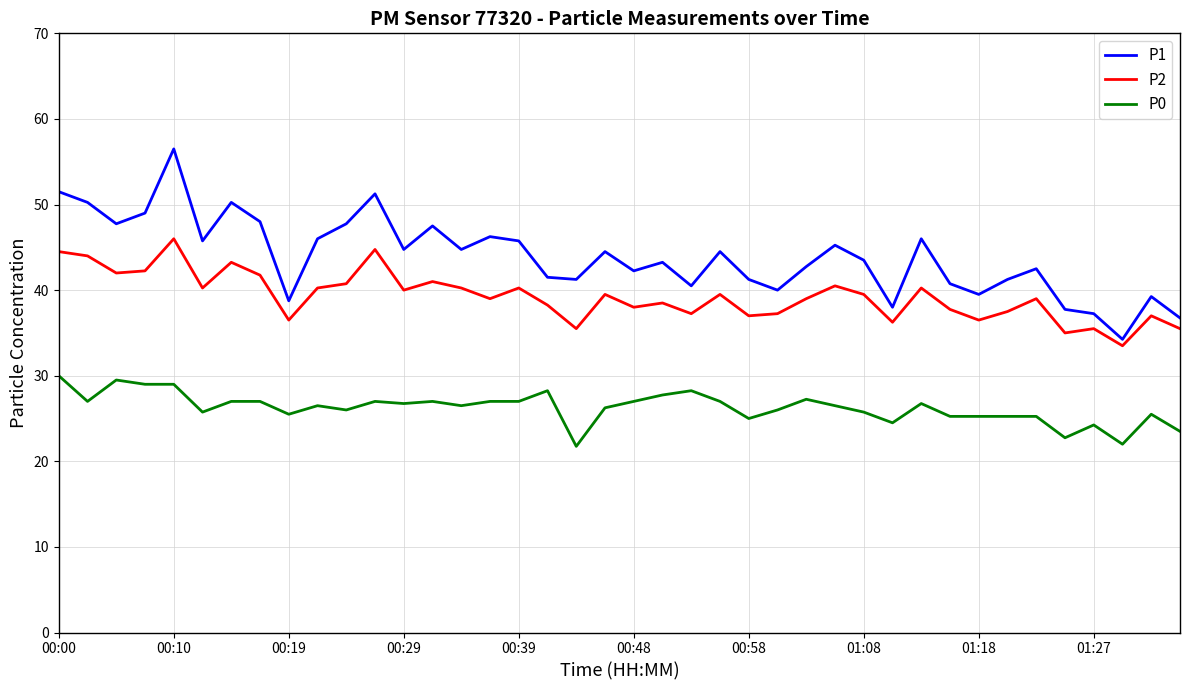

True or false: P0 and P1 intersect in this chart.

False